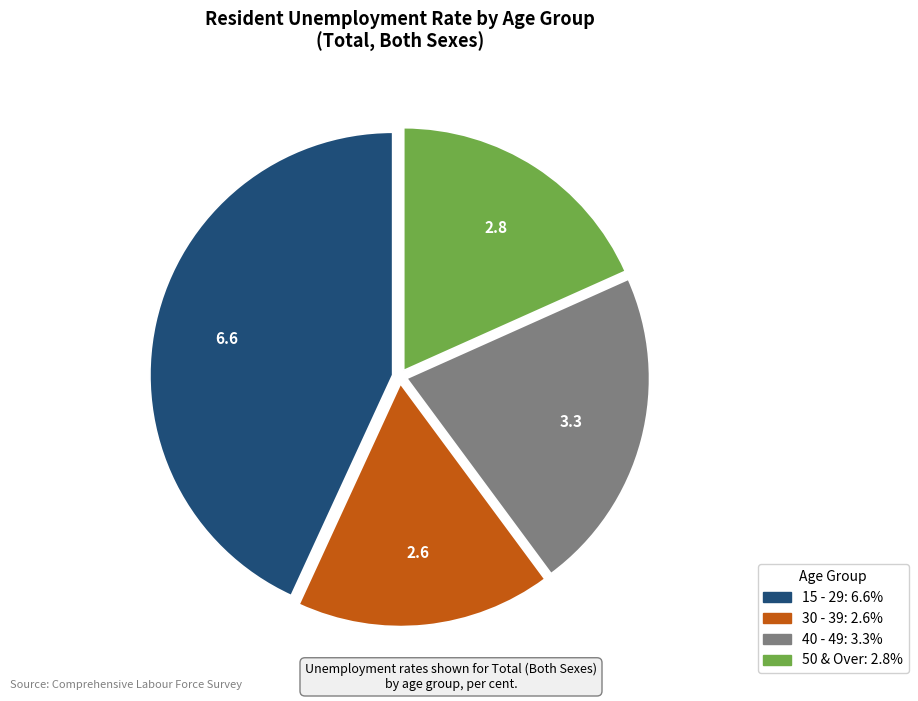

Is there any slice that represents more than half of the pie?

No